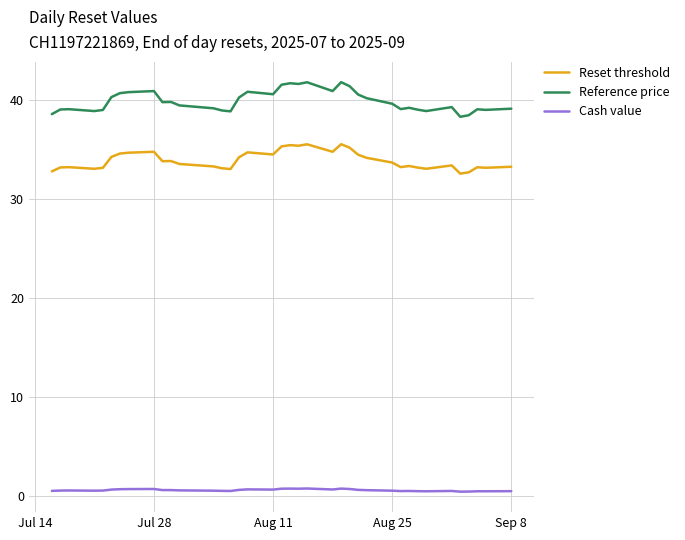

True or false: Reset threshold and Cash value cross at least once.

False